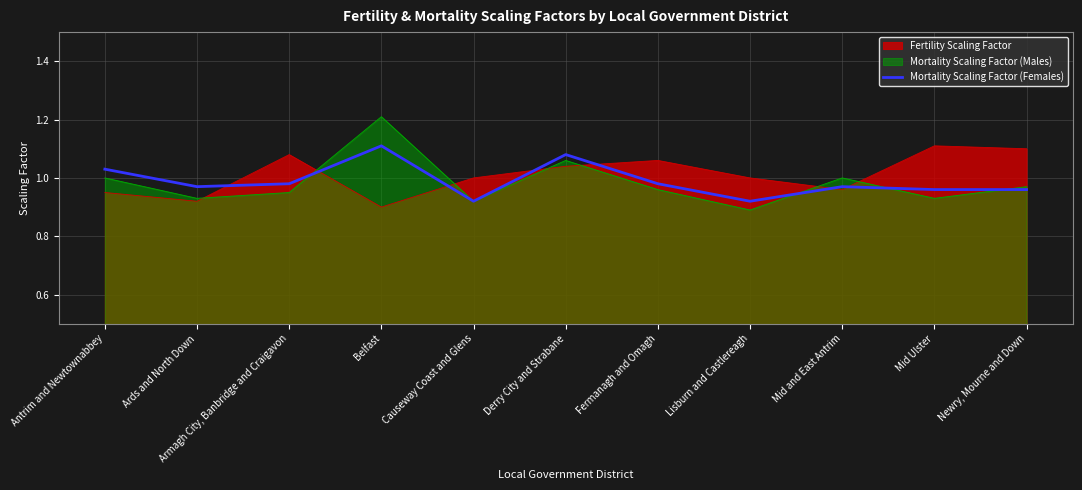

Which series has the largest range (max minus min)?

Mortality Scaling Factor (Males)